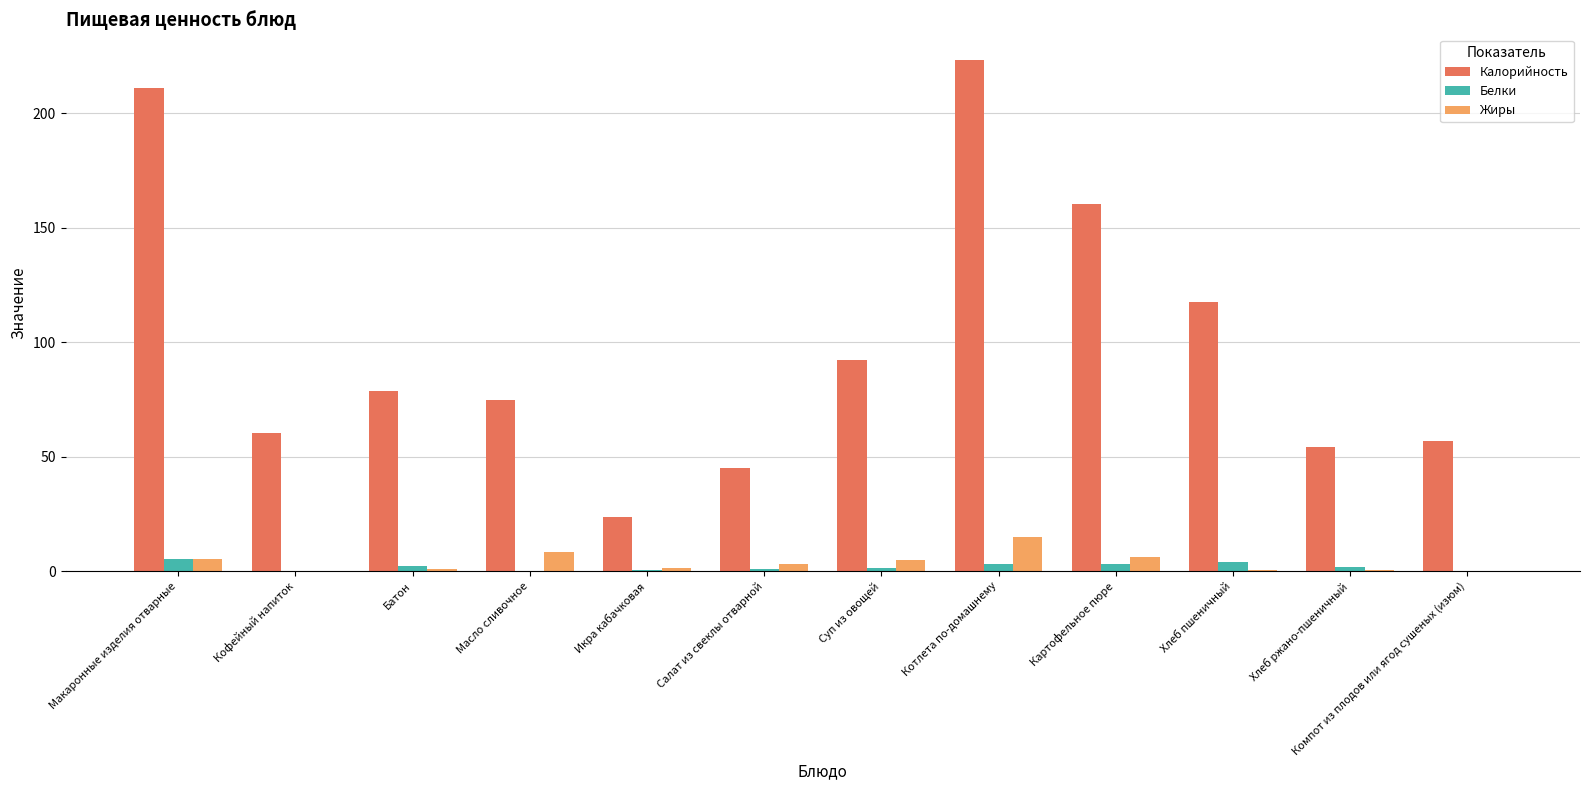

At which category is the sum across all series the highest?

Котлета по-домашнему